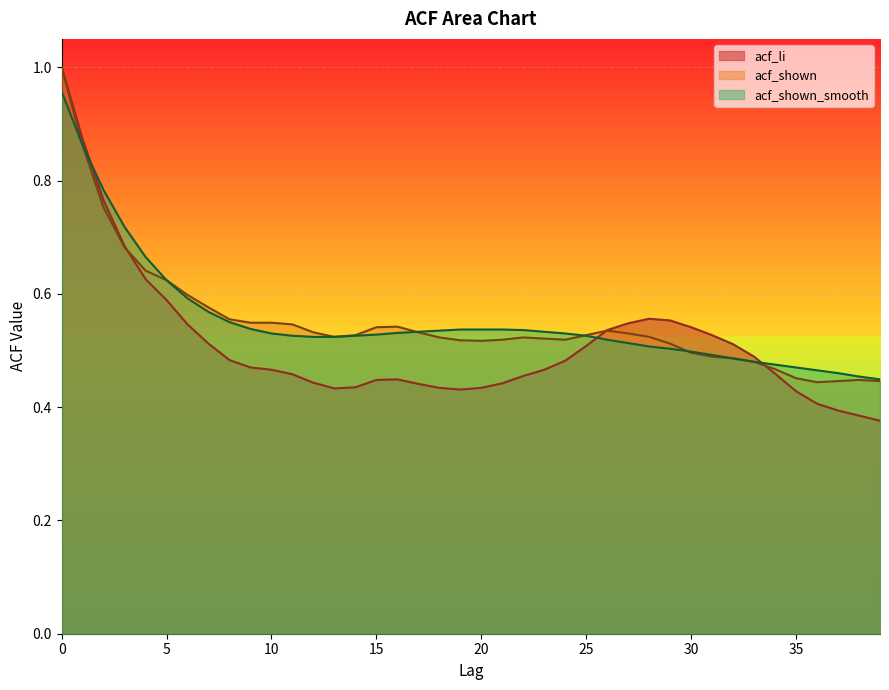

True or false: acf_shown_smooth and acf_li intersect in this chart.

True